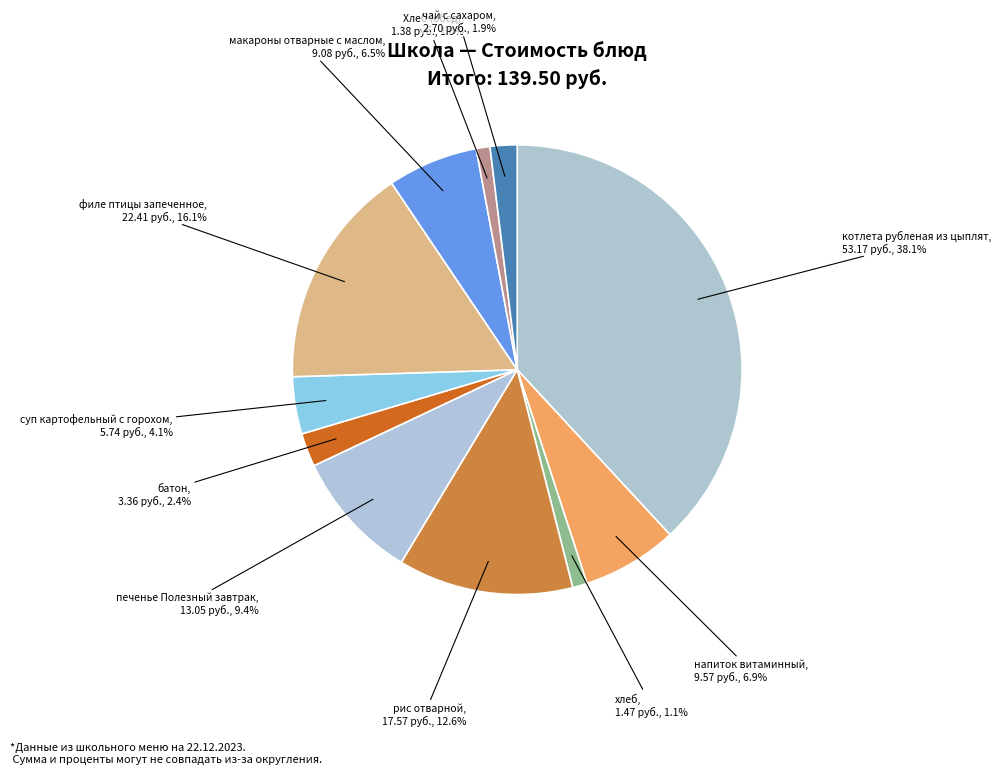

What is the ratio of the value at макароны отварные с маслом to the value at филе птицы запеченное?

0.4